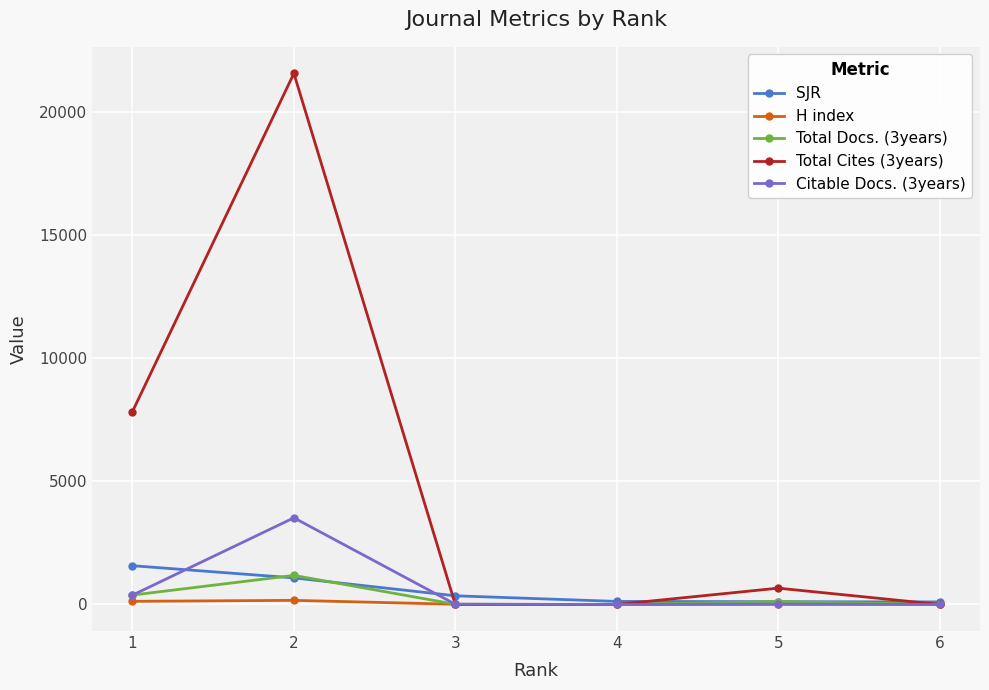

Which series has the largest range (max minus min)?

Total Cites (3years)